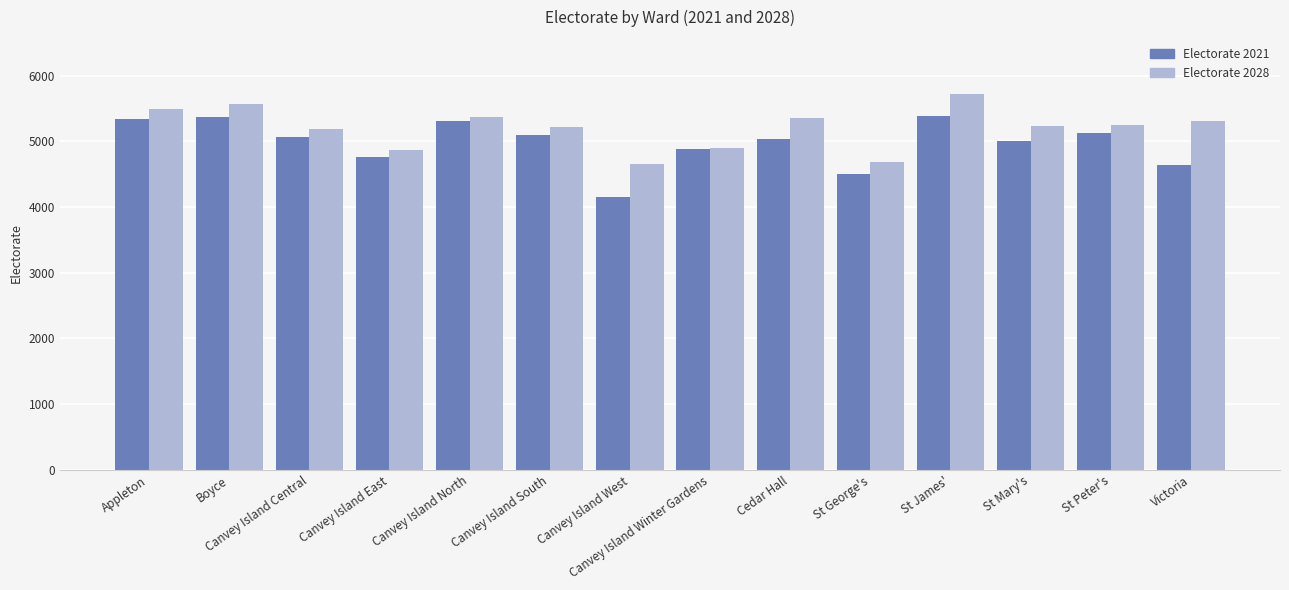

What is the highest value of the Electorate 2028 series?

5728.5